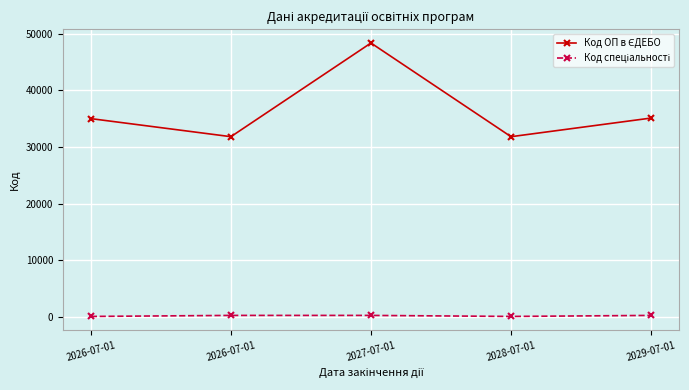

What is the spread (max minus min) of values at 2027-07-01?

48064